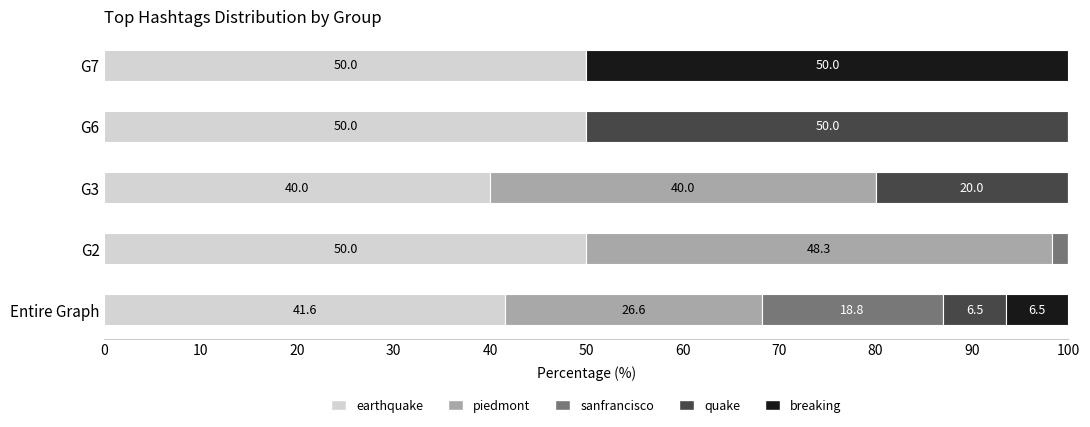

What is the total value across all series at Entire Graph?

100.0